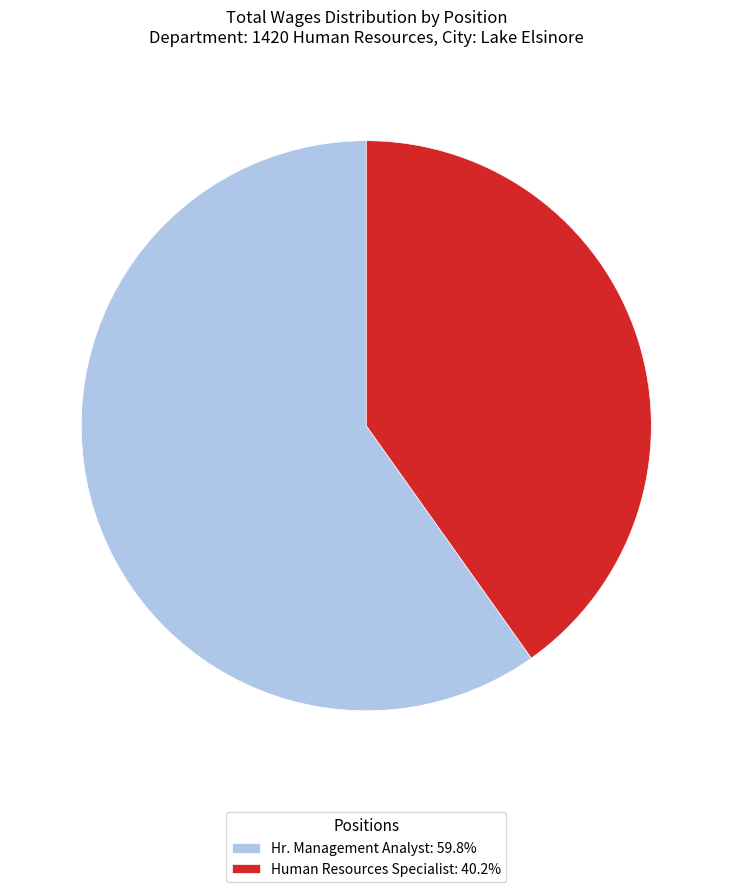

Does Human Resources Specialist account for over 50% of the chart?

No